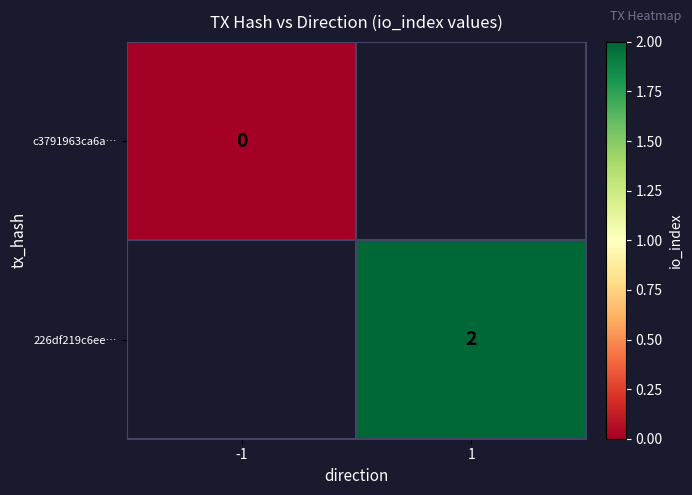

The value of 226df219c6ee… at 1 is 3. True or false?

False